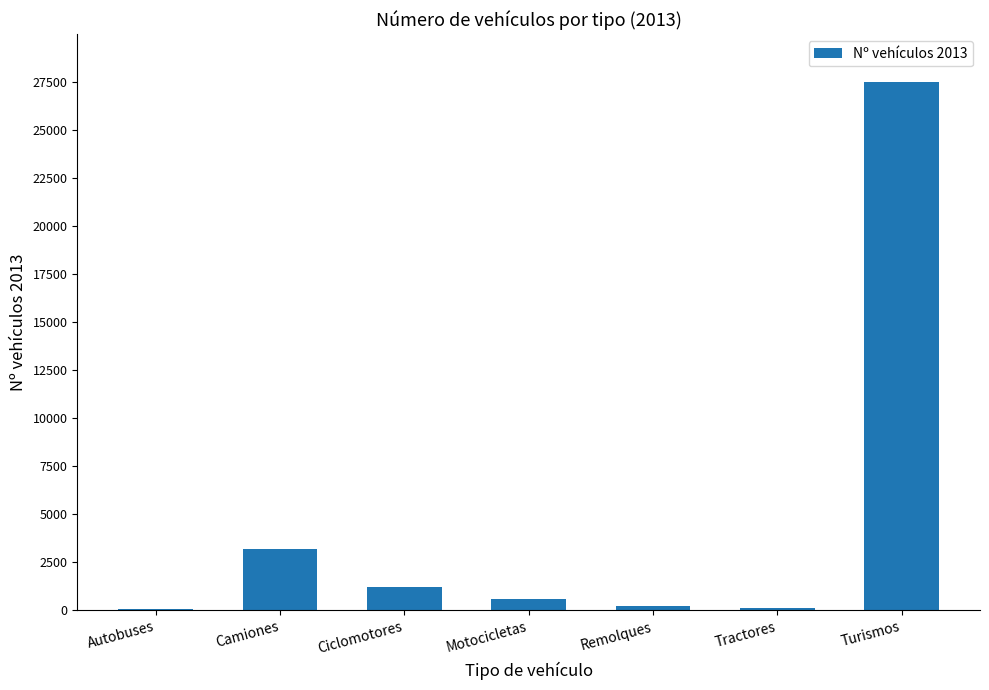

What is the greatest value displayed?

27500